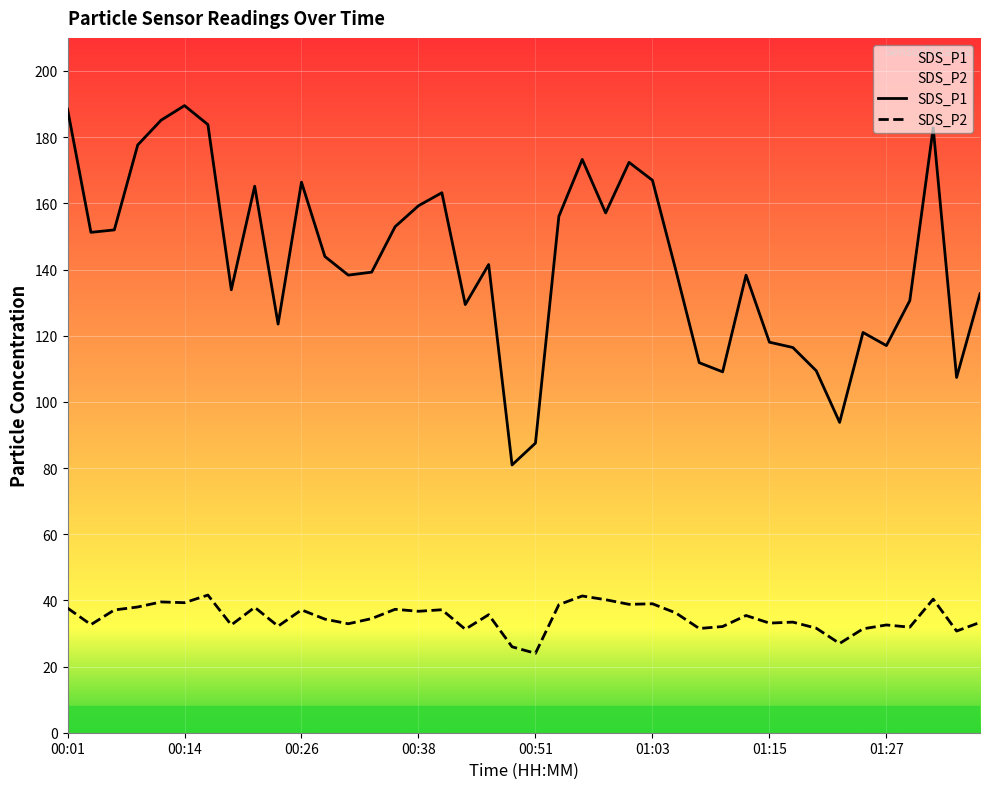

Reading left to right, transcribe all the data shown in this chart.

SDS_P1: 00:01=188.5	00:04=151.2	00:07=152.0	00:09=177.6	00:11=185.1	00:14=189.5	00:16=183.8	00:19=133.9	00:21=165.2	00:24=123.5	00:26=166.4	00:28=143.9	00:31=138.3	00:33=139.2	00:36=152.9	00:38=159.3	00:41=163.2	00:43=129.4	00:46=141.5	00:48=80.9	00:51=87.5	00:53=156.1	00:55=173.3	00:58=157.1	01:00=172.4	01:03=167.0	01:05=139.8	01:08=111.8	01:10=109.1	01:12=138.3	01:15=118.0	01:17=116.4	01:20=109.4	01:22=93.8	01:25=121.0	01:27=117.0	01:30=130.6	01:32=182.8	01:34=107.4	01:37=132.7
SDS_P2: 00:01=37.7	00:04=32.7	00:07=37.1	00:09=38.0	00:11=39.5	00:14=39.3	00:16=41.6	00:19=32.6	00:21=37.9	00:24=32.2	00:26=37.1	00:28=34.3	00:31=32.9	00:33=34.5	00:36=37.3	00:38=36.7	00:41=37.2	00:43=31.3	00:46=35.7	00:48=26.0	00:51=24.0	00:53=38.7	00:55=41.3	00:58=40.2	01:00=38.8	01:03=39.0	01:05=36.2	01:08=31.5	01:10=32.1	01:12=35.4	01:15=33.1	01:17=33.4	01:20=31.6	01:22=27.0	01:25=31.4	01:27=32.6	01:30=31.9	01:32=40.4	01:34=30.7	01:37=33.3